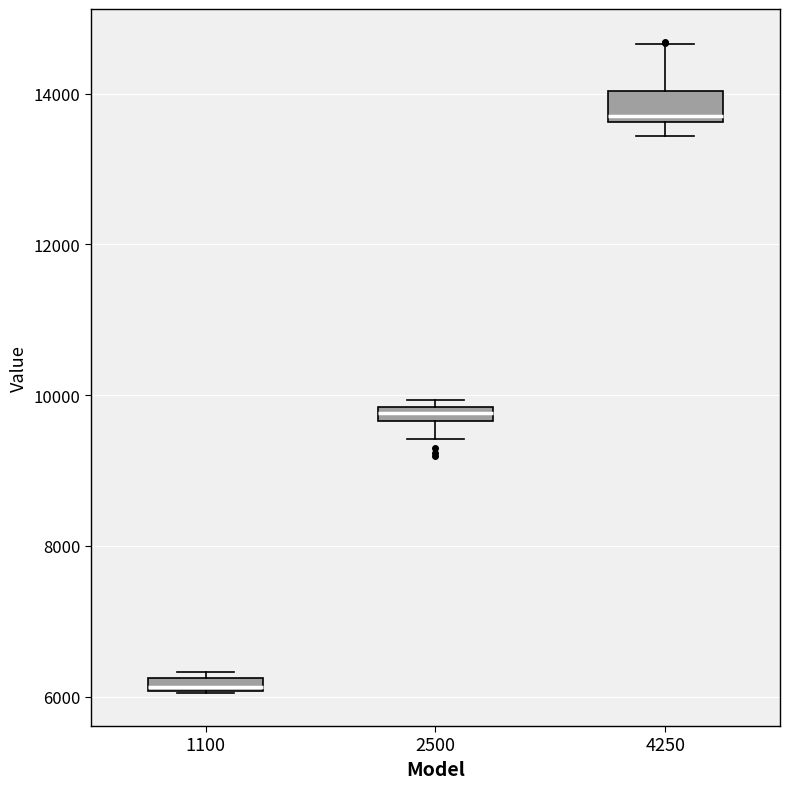

Which box's median line is the lowest?

1100